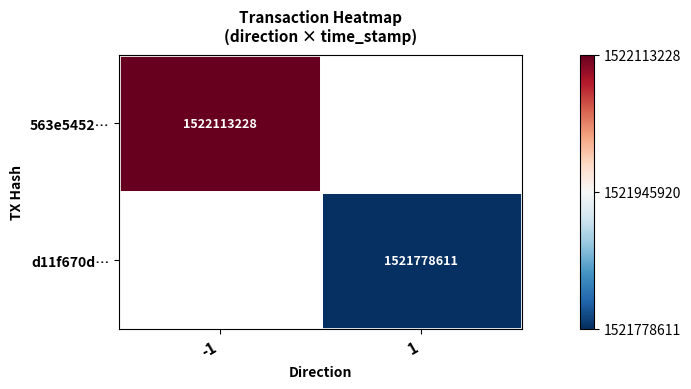

Is the value of d11f670d… at 1 greater than the value of 563e5452… at -1?

No